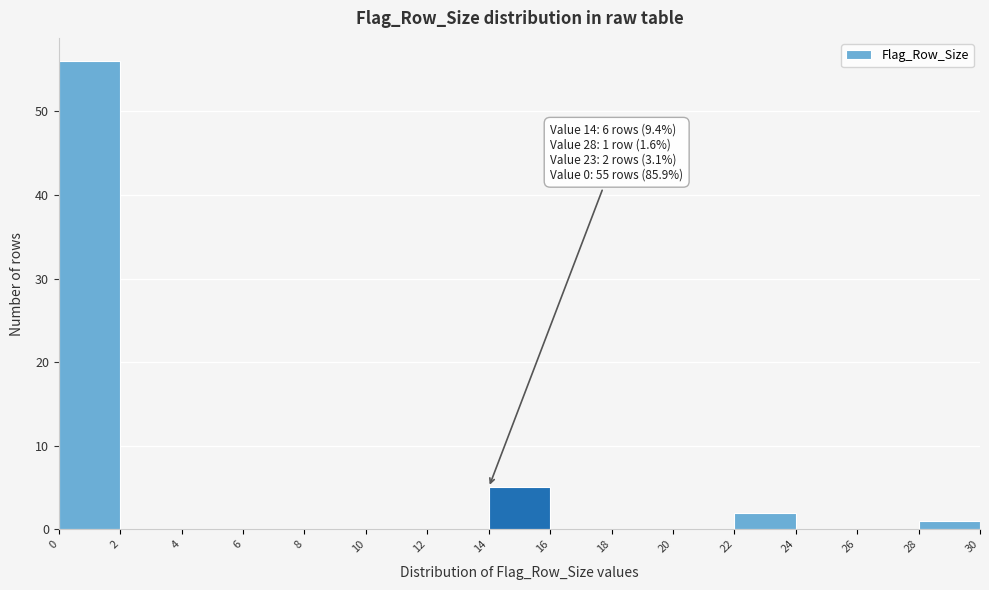

Over which range of the x-axis is the bar tallest?

0 to 2